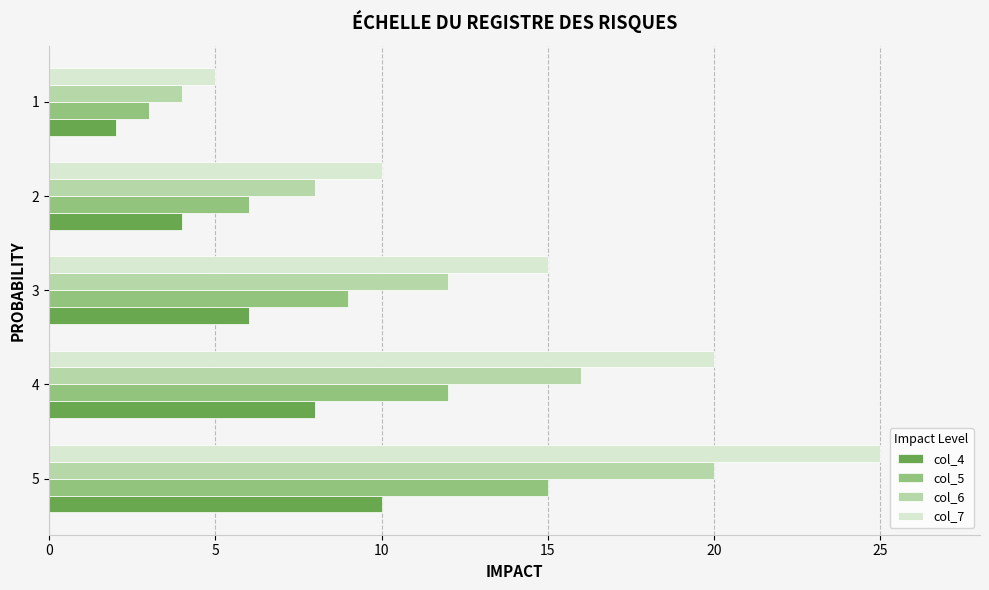

The value of col_6 at 1 is 6. True or false?

False